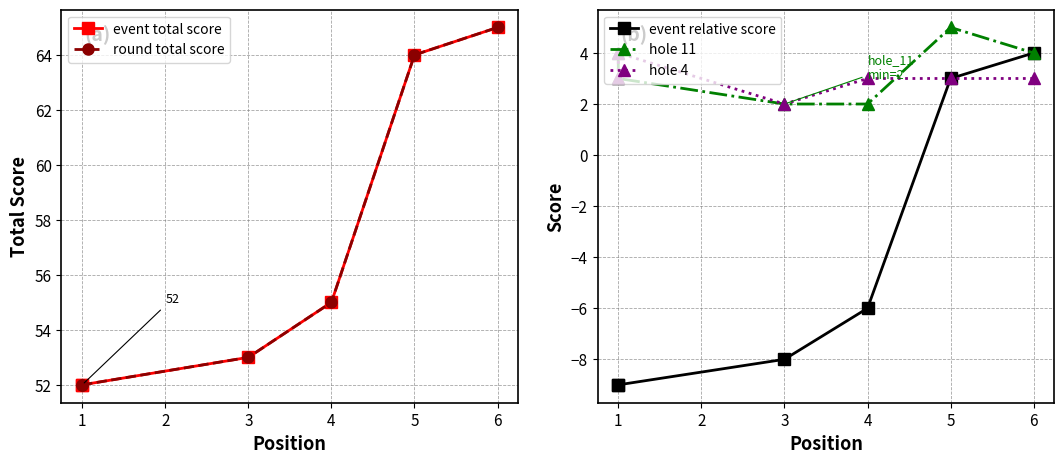

Is the value of round total score at 6 greater than the value of hole 4 at 6?

Yes